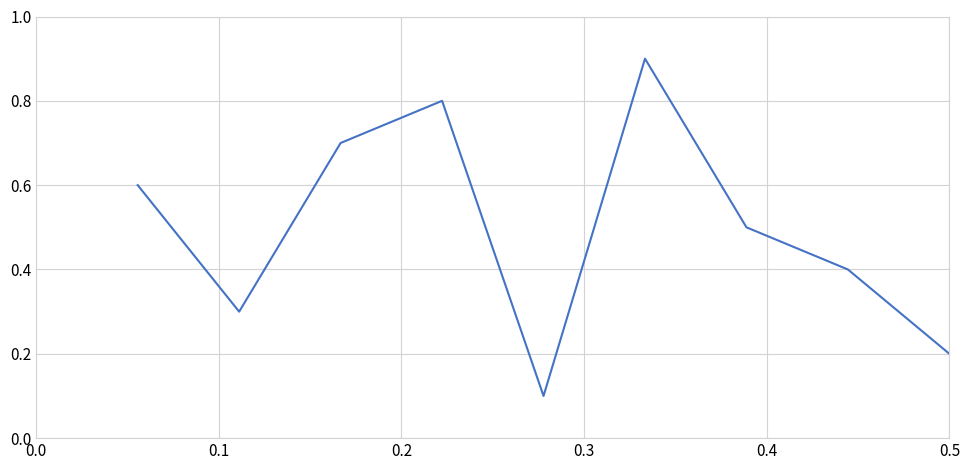

Reading right to left, list all the values displayed in this chart.

0.2	0.4	0.5	0.9	0.1	0.8	0.7	0.3	0.6